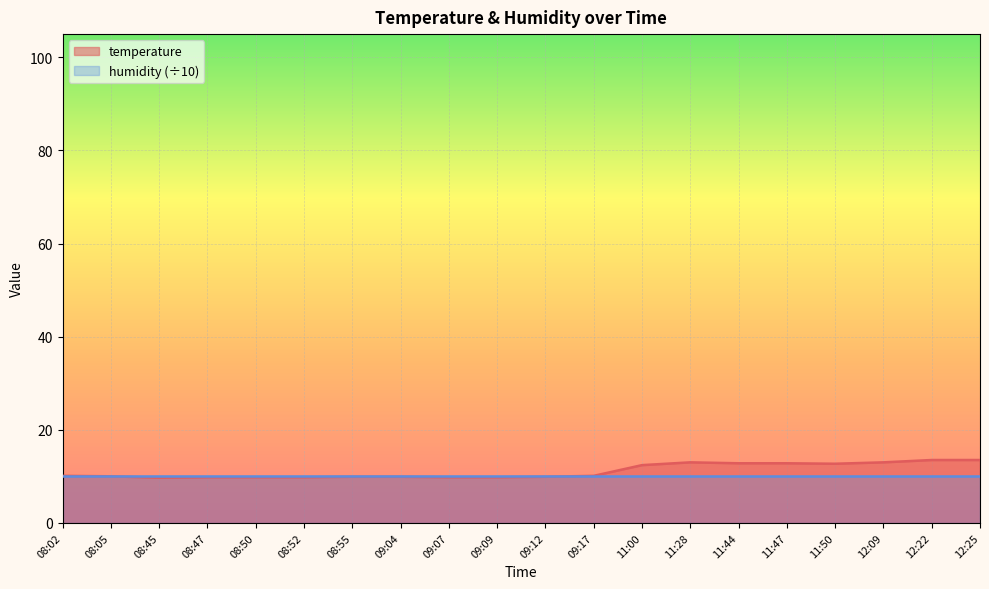

Reading right to left, list all the values displayed in this chart.

12:25=13.5	12:22=13.5	12:09=13.0	11:50=12.7	11:47=12.8	11:44=12.8	11:28=13.0	11:00=12.4	09:17=10.1	09:12=9.9	09:09=9.8	09:07=9.8	09:04=9.9	08:55=9.9	08:52=9.8	08:50=9.8	08:47=9.8	08:45=9.7	08:05=10.0	08:02=10.1